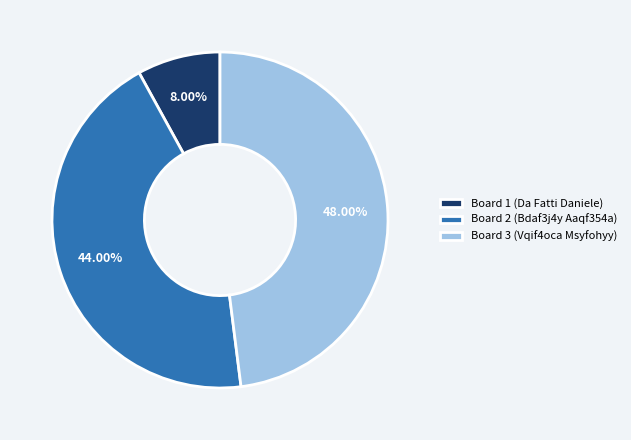

To the nearest percent, what portion does Board 3 (Vqif4oca Msyfohyy) represent?

48%